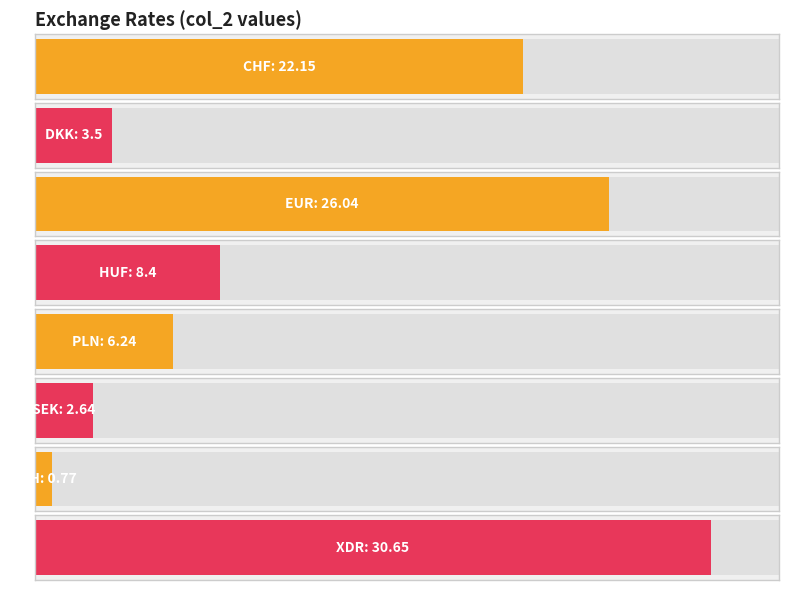

What is the smallest value displayed?

0.8